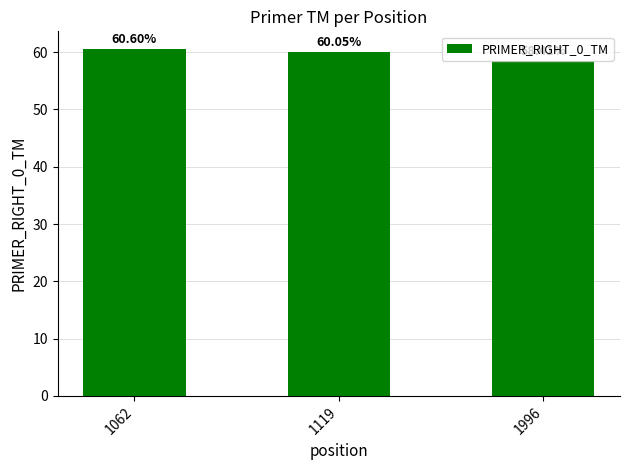

What is the smallest value displayed?

58.4